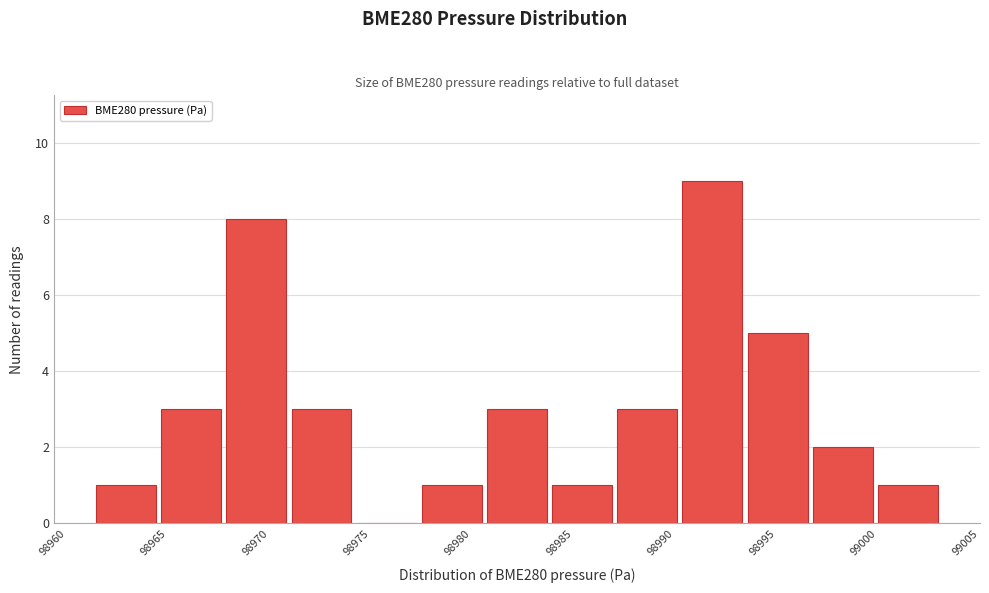

Over which range of the x-axis is the bar tallest?

98990.5 to 98993.5